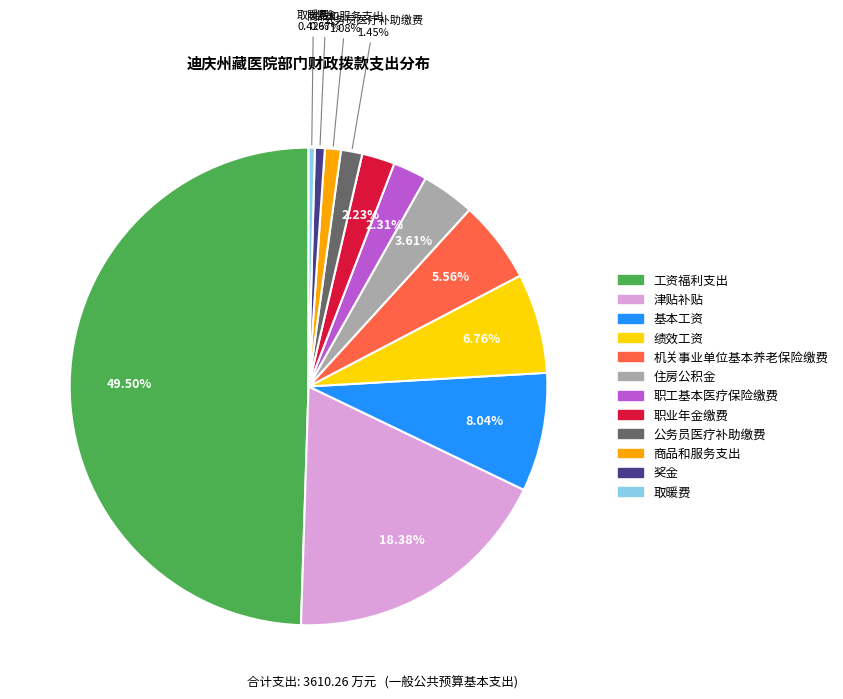

What percentage is the 机关事业单位基本养老保险缴费 slice, to the nearest percent?

6%